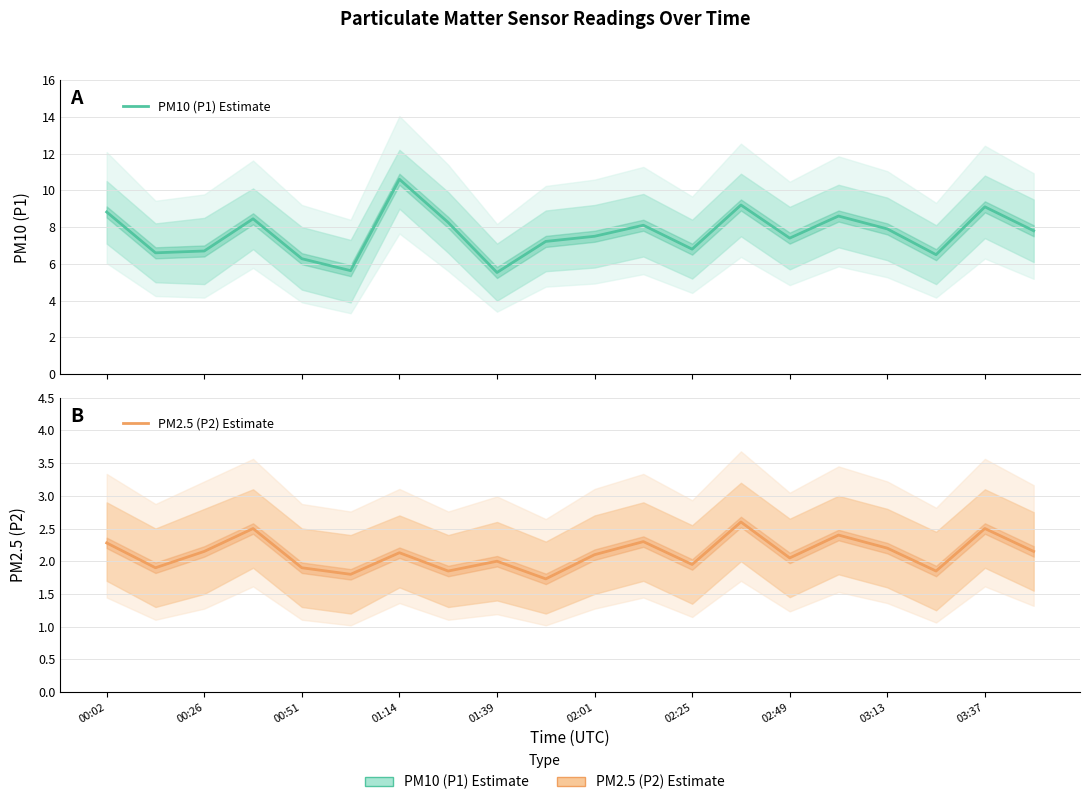

True or false: PM2.5 (P2) Estimate and PM10 (P1) Estimate intersect in this chart.

False